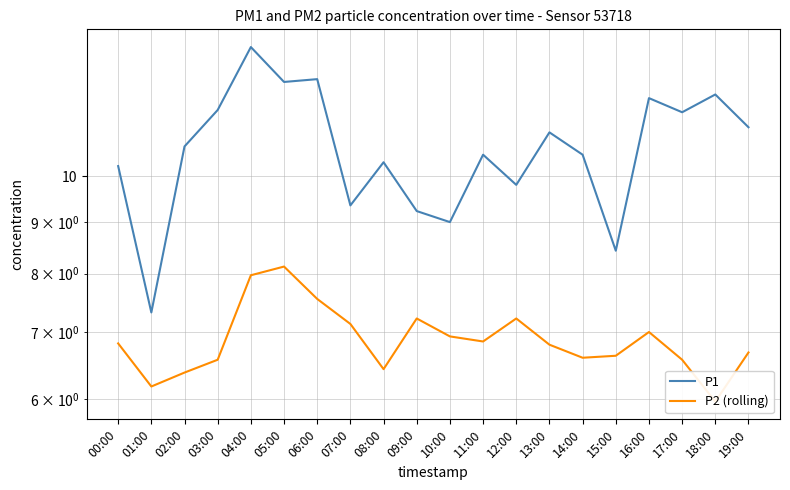

What value does the P2 (rolling) series have at 07:00?

7.1